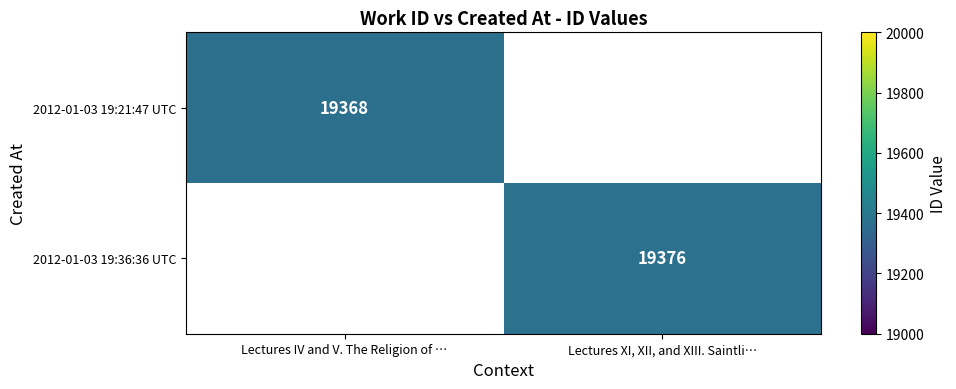

Which category has the lowest value across all series?

Lectures IV and V. The Religion of …